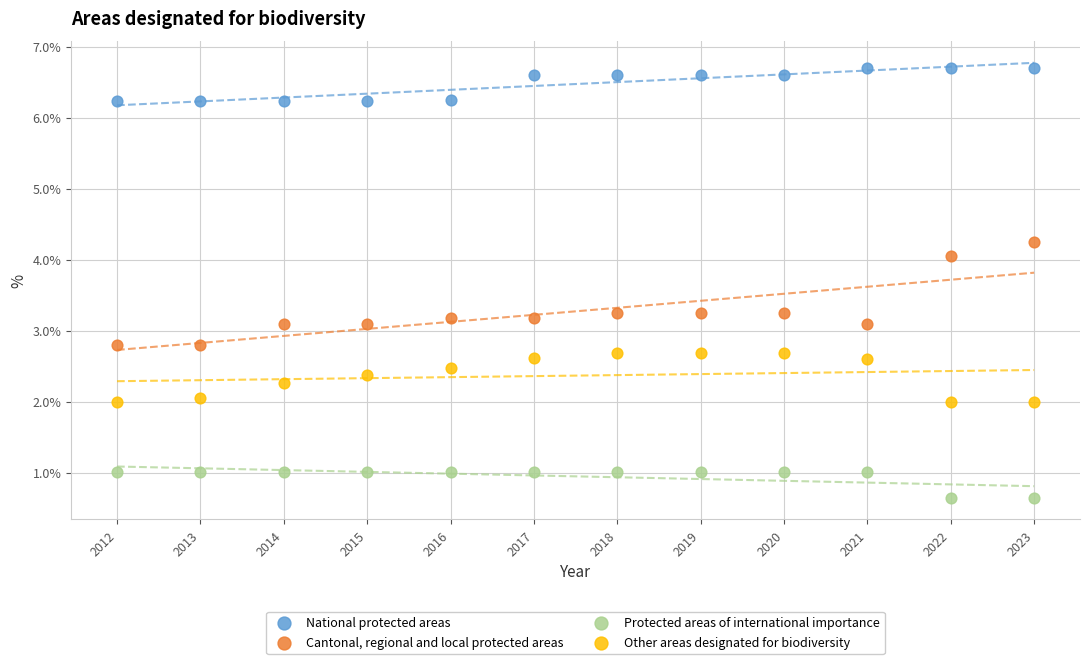

What are all the series names shown in the legend?

National protected areas, Cantonal, regional and local protected areas, Protected areas of international importance, Other areas designated for biodiversity